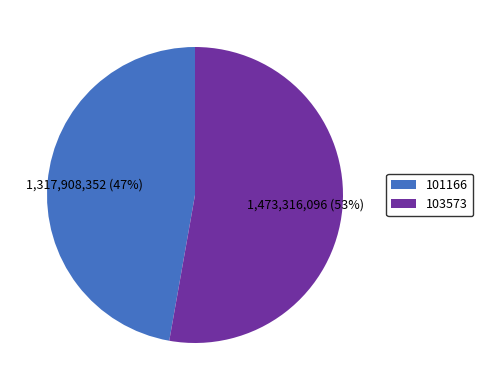

True or false: 103573 accounts for 53% of the total.

True